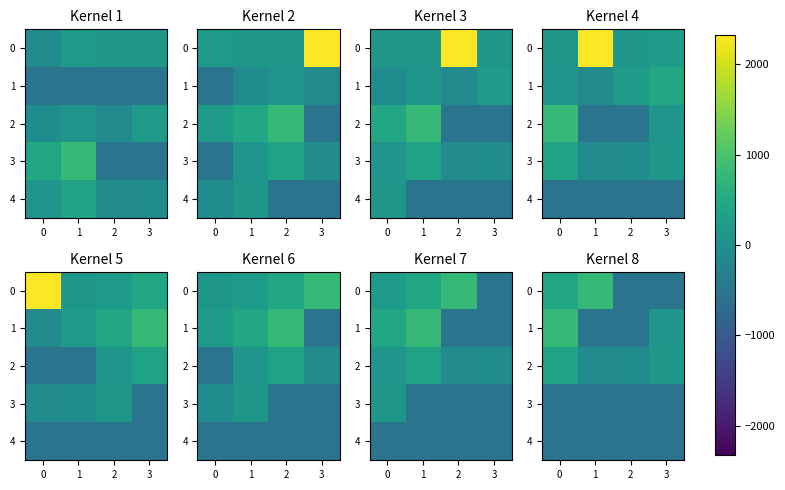

Is the value of 1 at 3 greater than the value of 4 at 1?

Yes